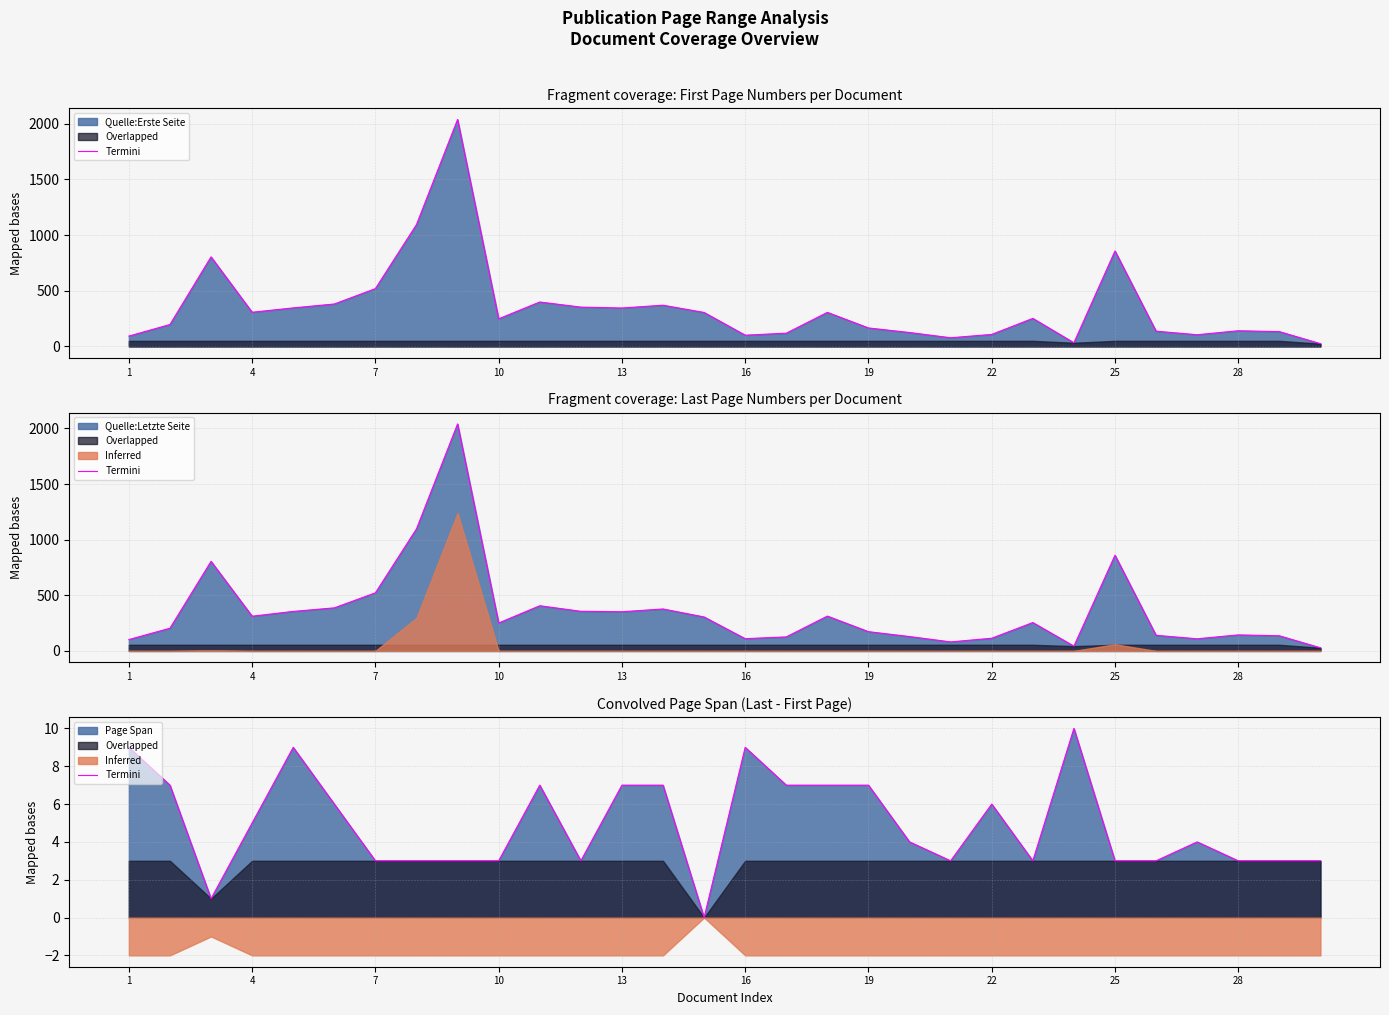

How many values are below 4?

14